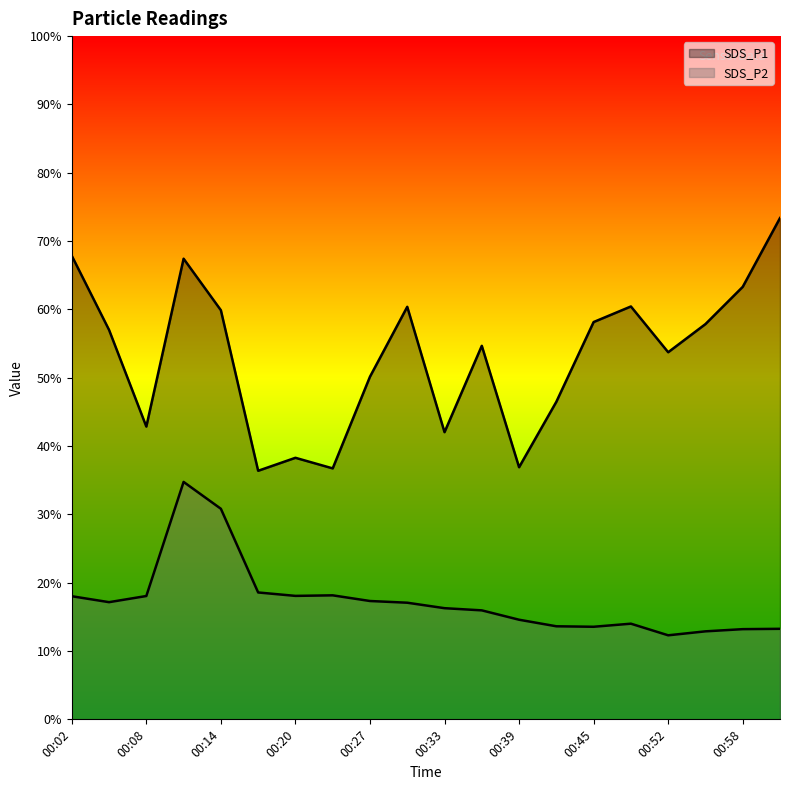

What is the label of the 4th point from the right?

00:52